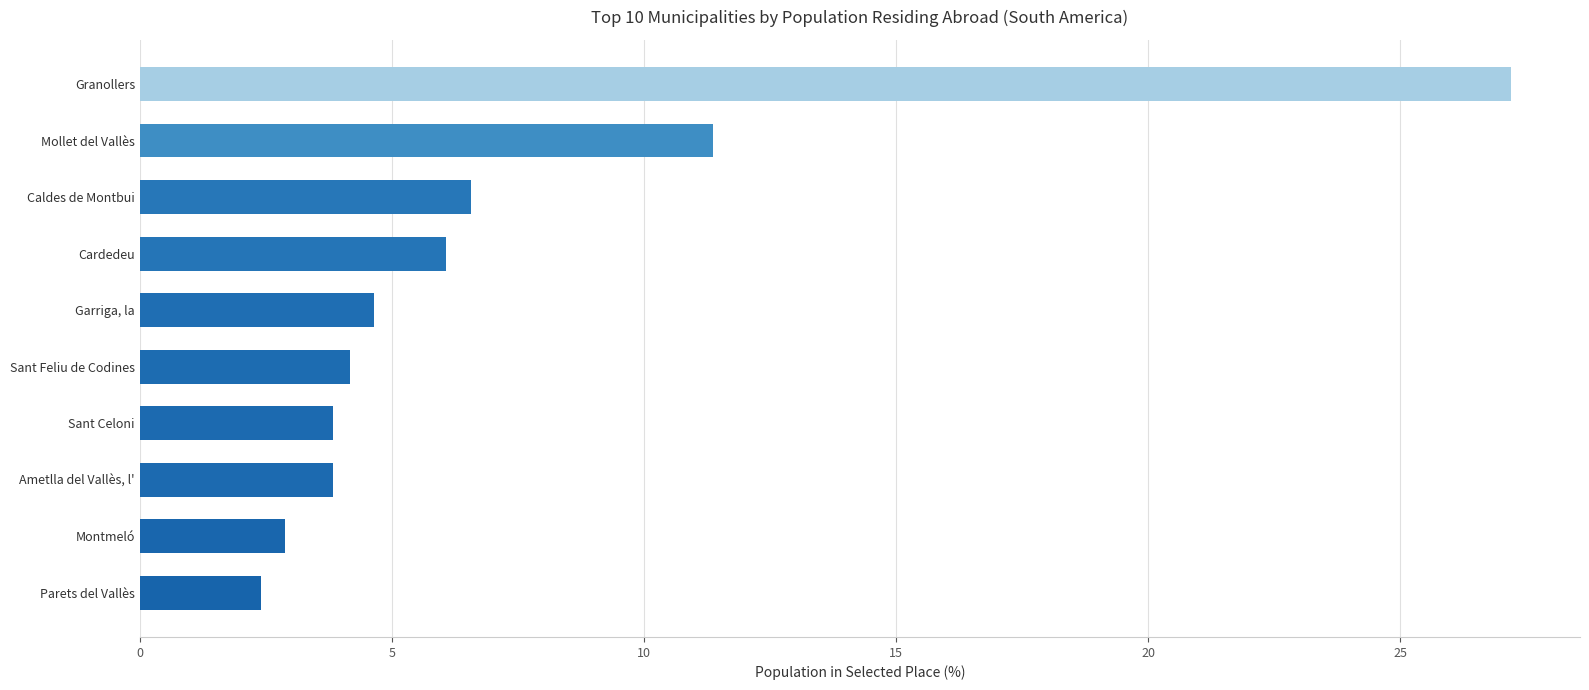

What value does the data have at Sant Celoni?

3.8